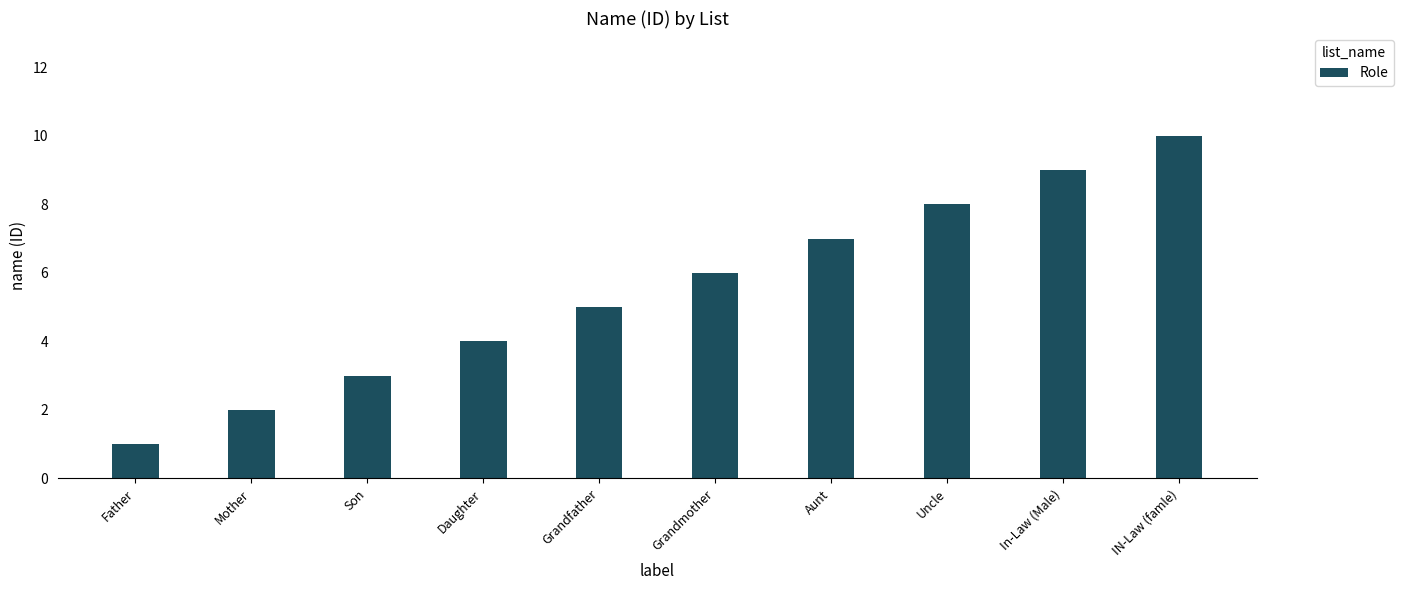

What is the maximum value shown in the chart?

10